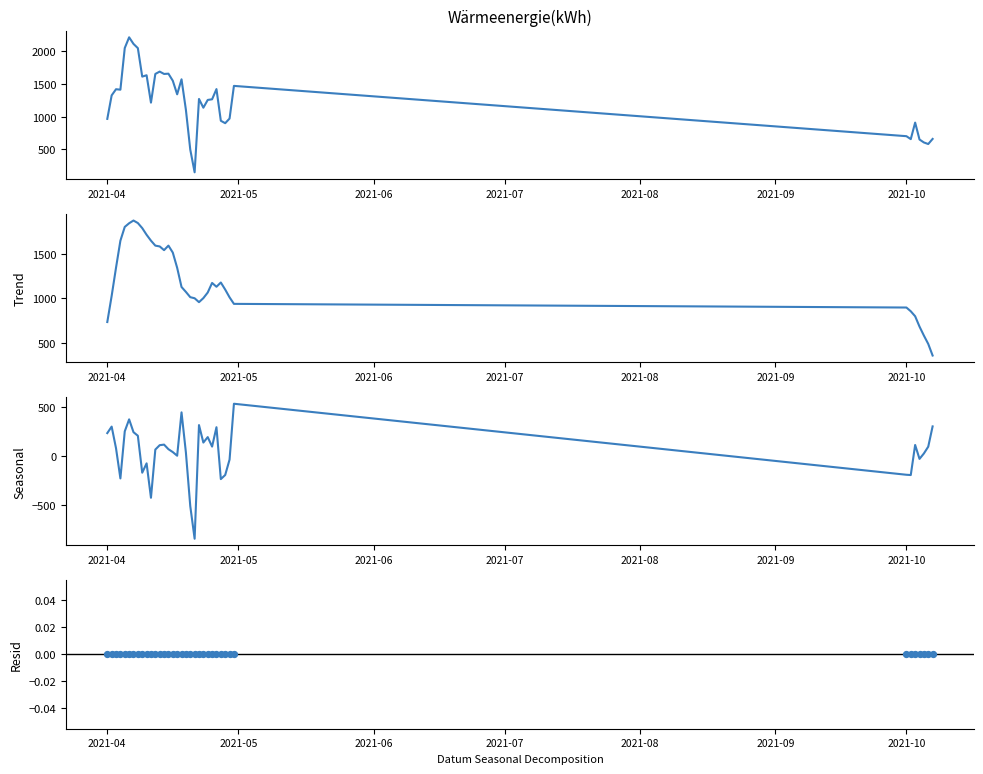

Which series has the widest spread of Y values?

Wärmeenergie(kWh)